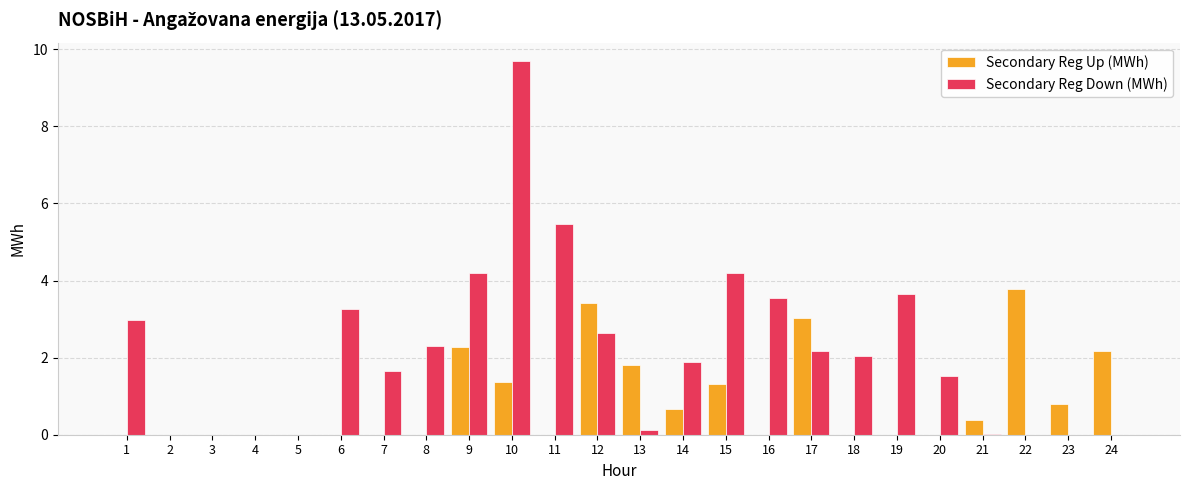

What is the total value across all series at 1?

3.0